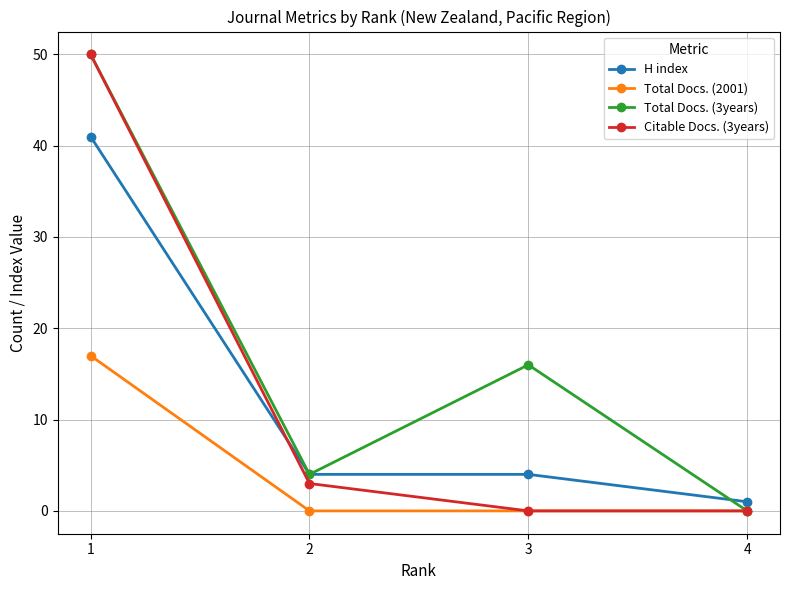

How many data points in Citable Docs. (3years) are less than 3?

2